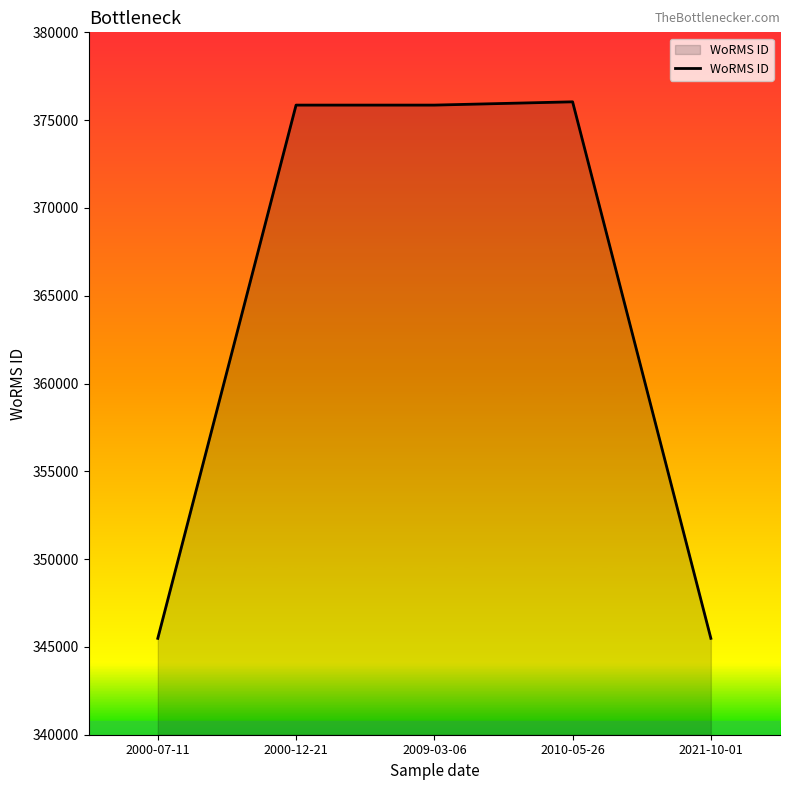

Does the chart display data point markers on the line(s)?

No